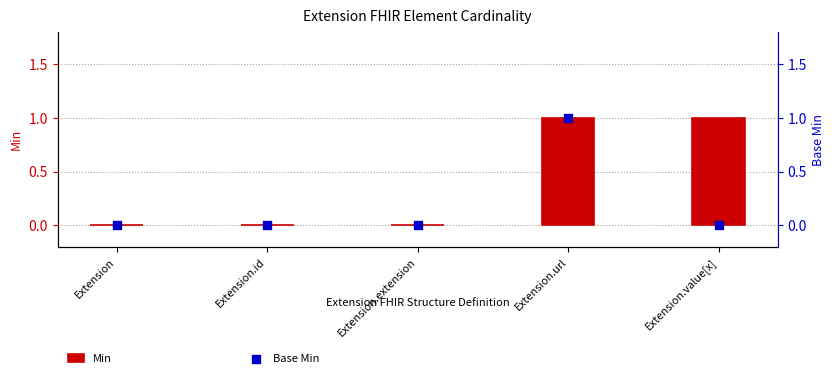

Which series contains the highest Y value?

Min